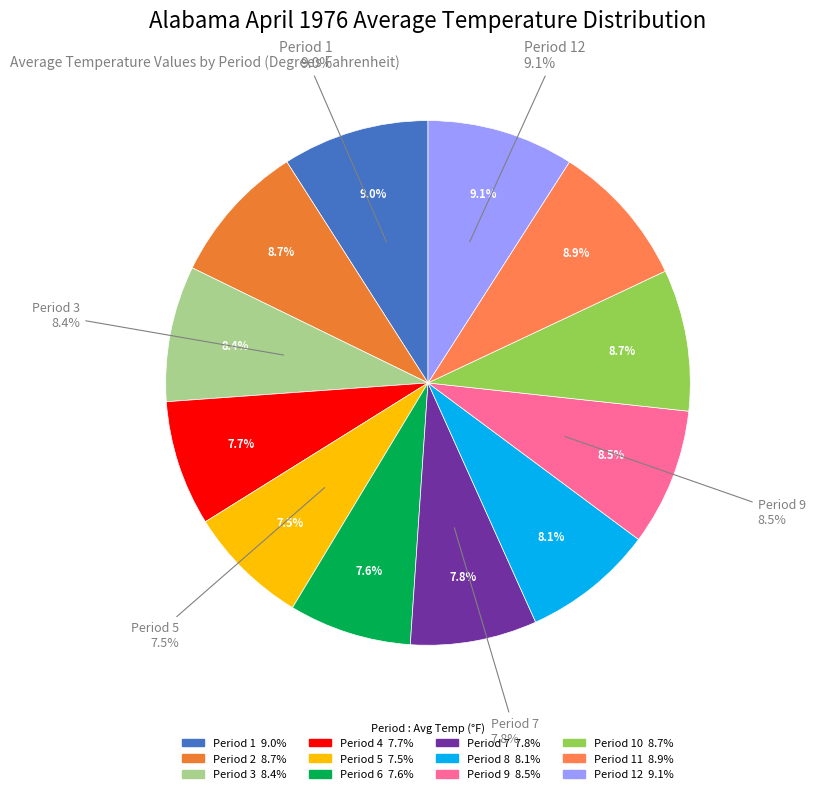

The Period 7 slice represents 14% of the pie. True or false?

False